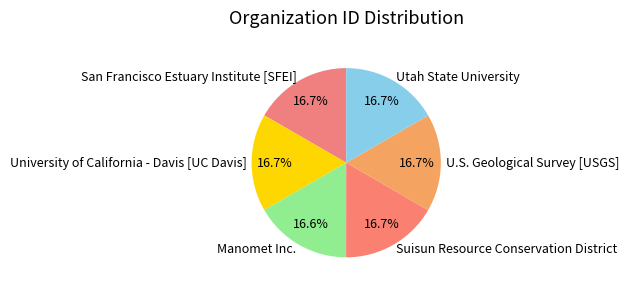

Approximately how many times larger is the value at Manomet Inc. compared to Suisun Resource Conservation District?

1.0